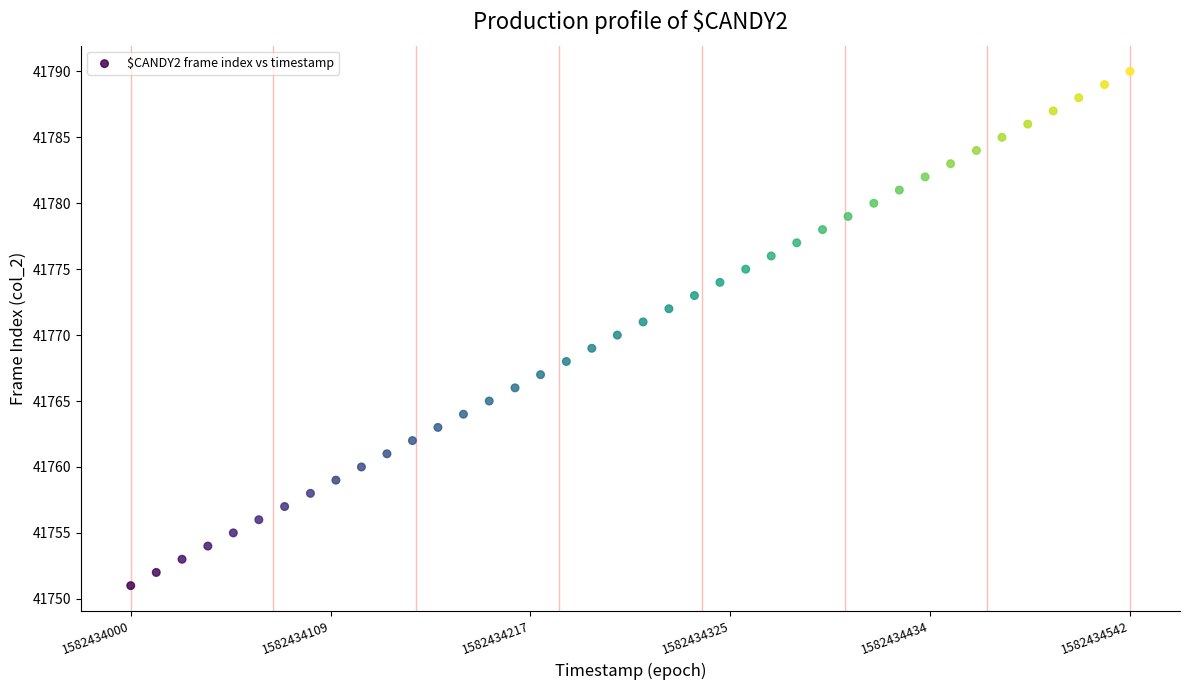

What is the range of Y values (max minus min)?

39